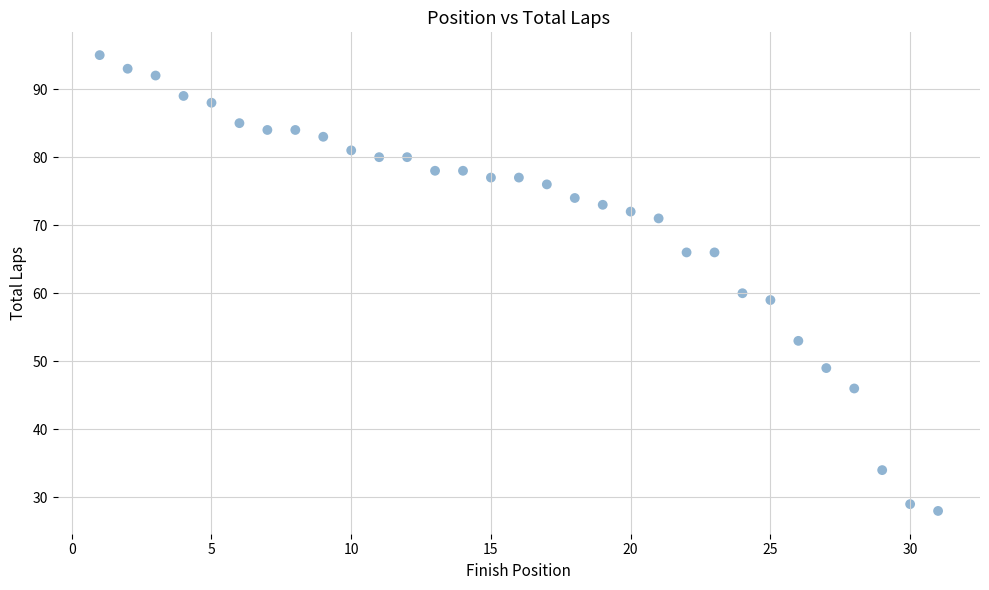

What Y value in the scatter plot is closest to 61?

60